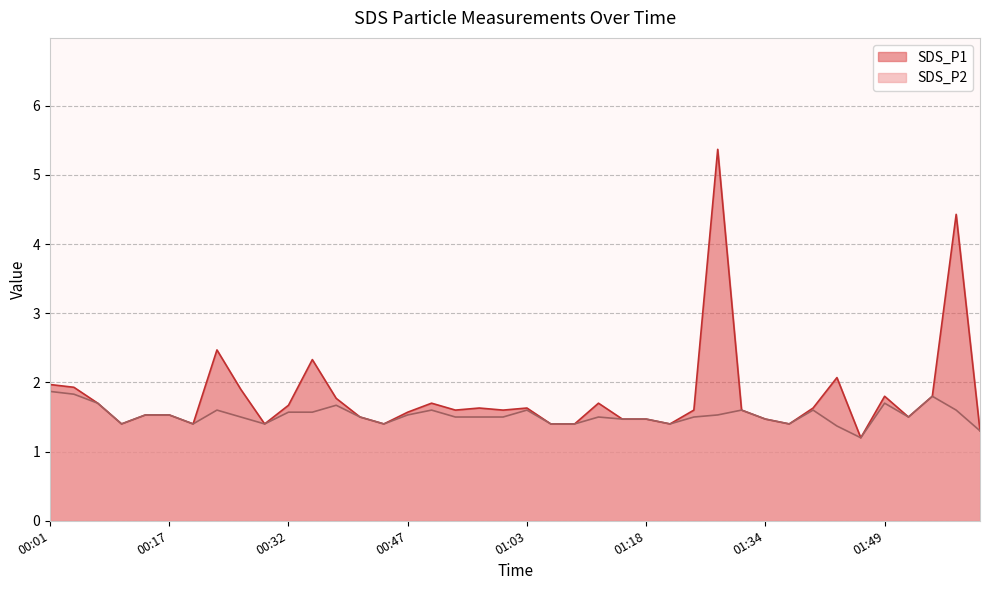

What is the value of the SDS_P1 point at the 13th from the left?

1.8